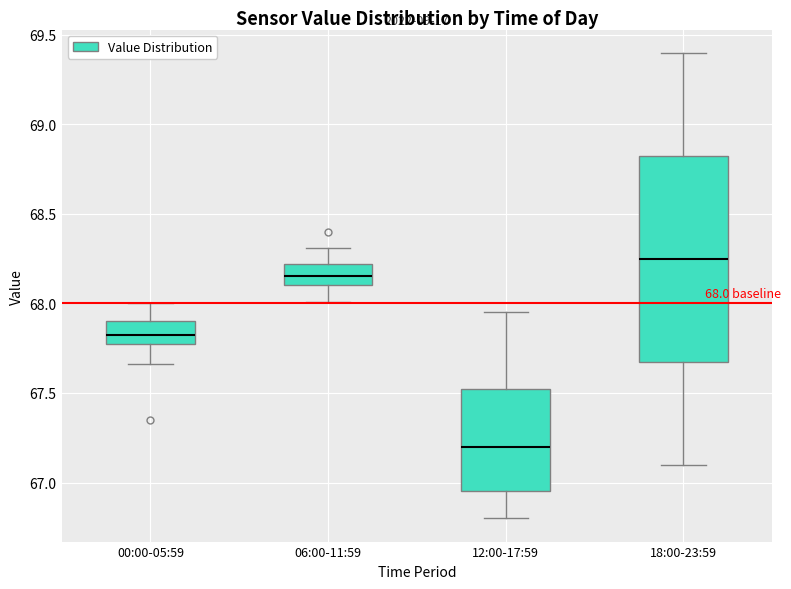

Comparing the boxes themselves (not the whiskers), which one is the tallest?

18:00-23:59